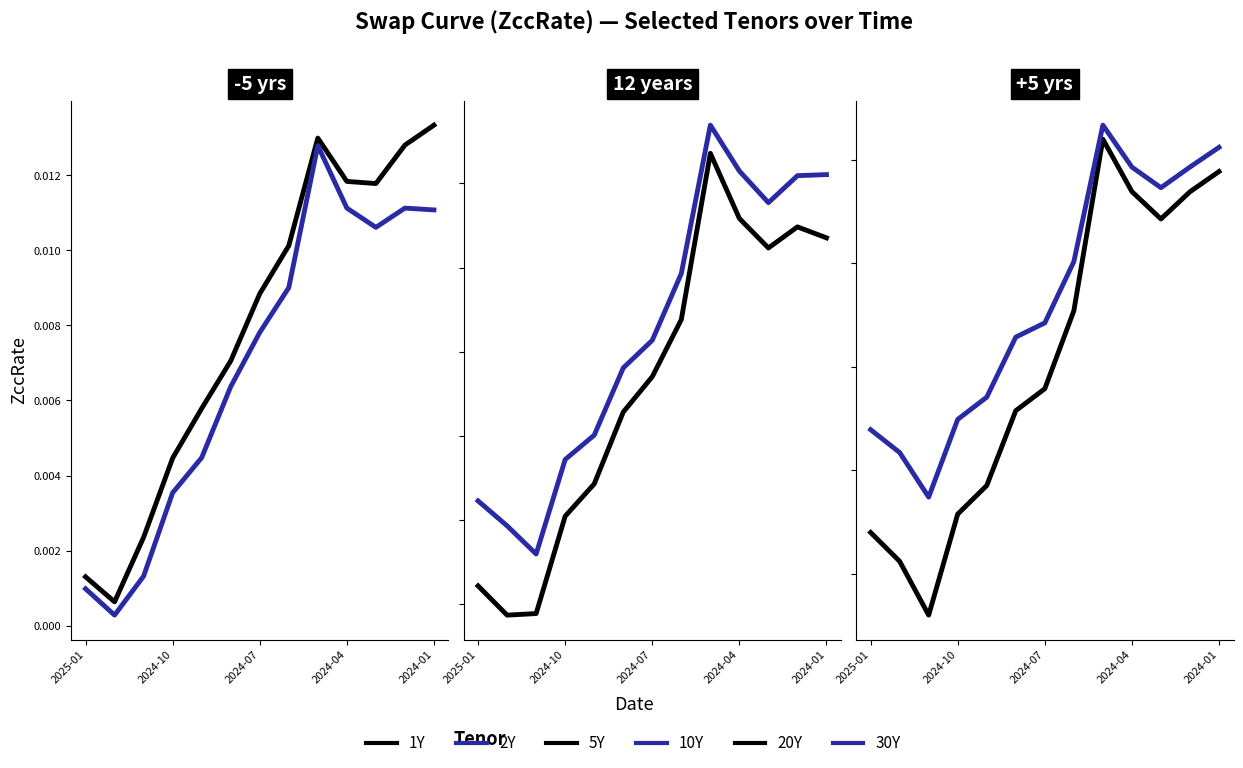

The 2Y series shows 0.0 at 5. True or false?

True